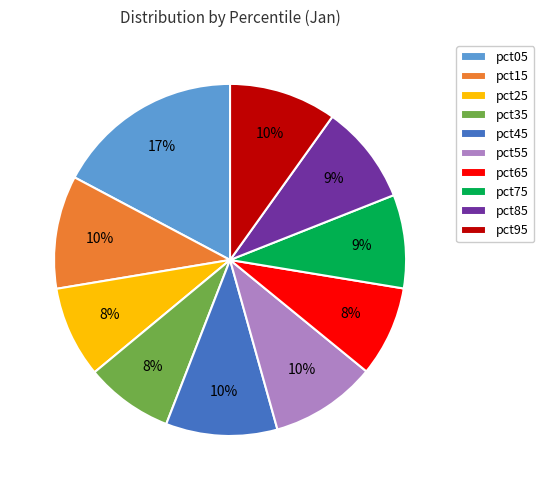

Does pct85 account for over 50% of the chart?

No